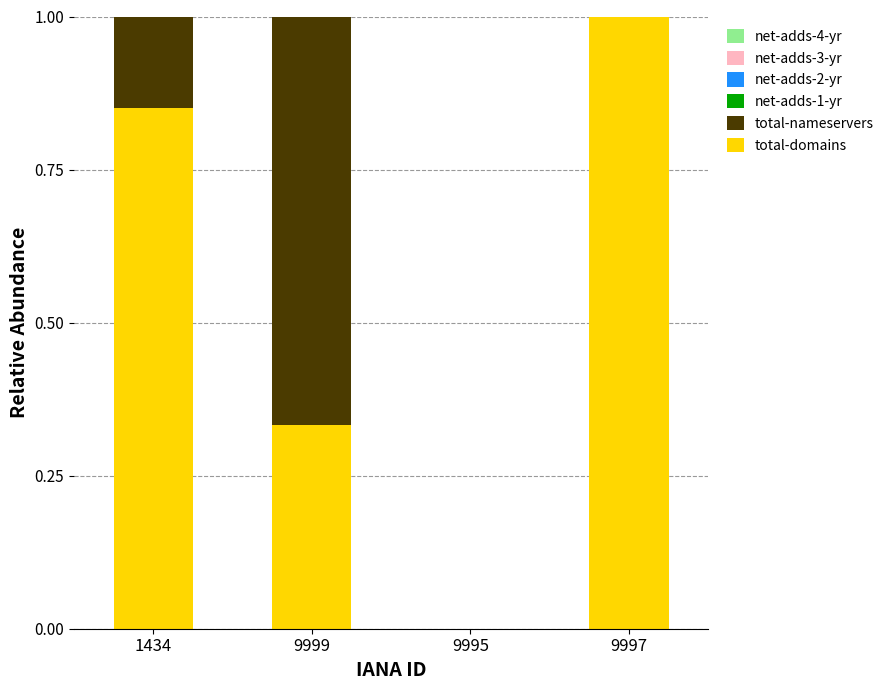

Which category has the highest value in the total-domains series?

9997